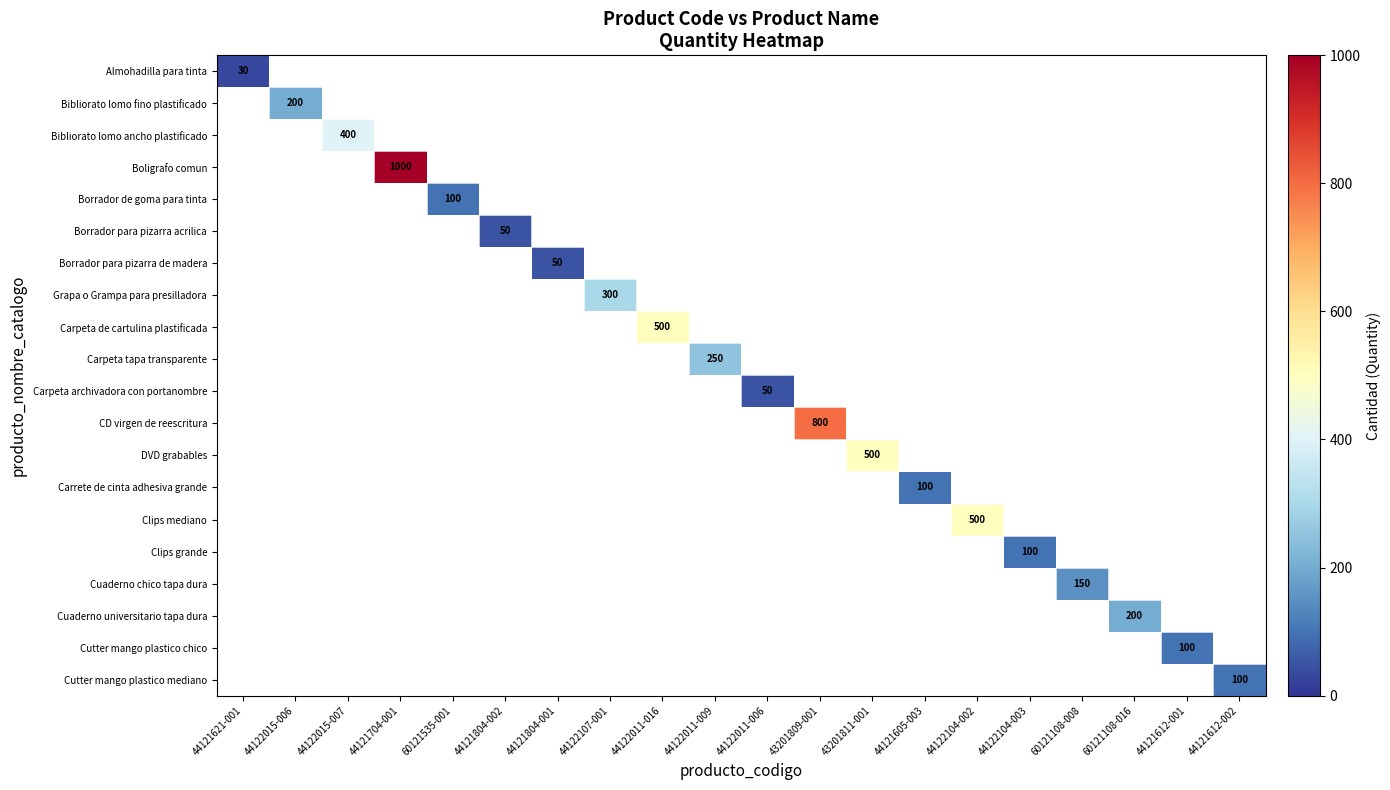

What is the minimum value shown in the chart?

30.0